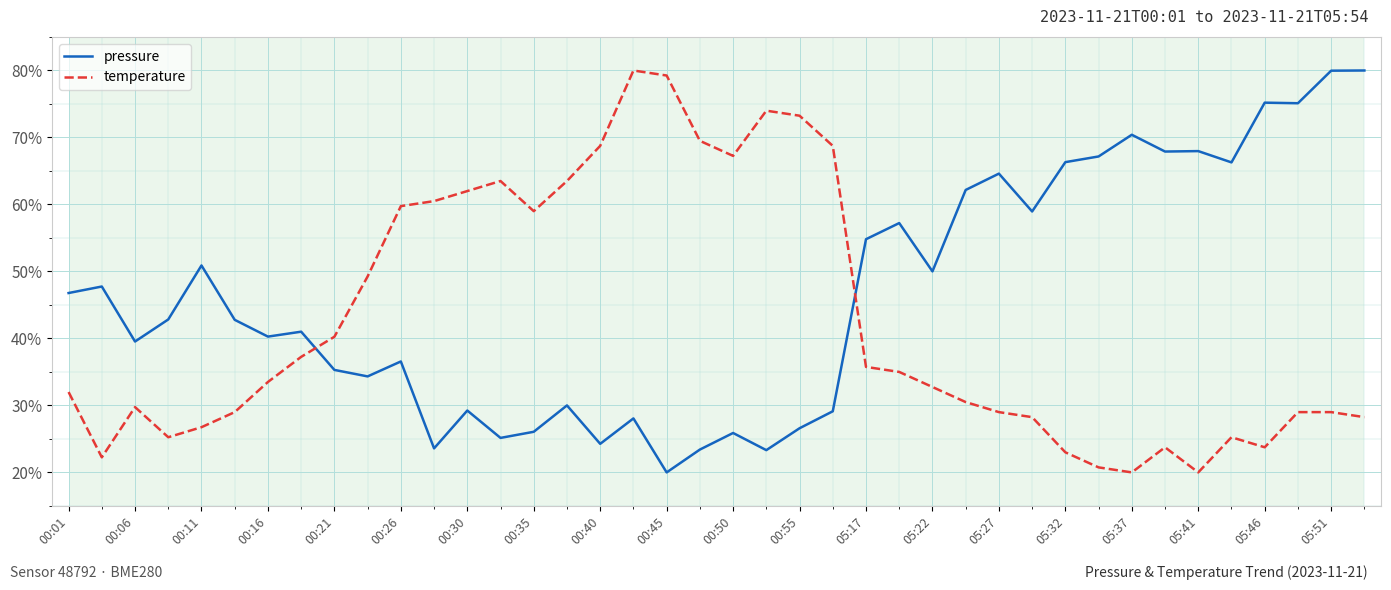

What is the minimum value shown in the chart?

20.0